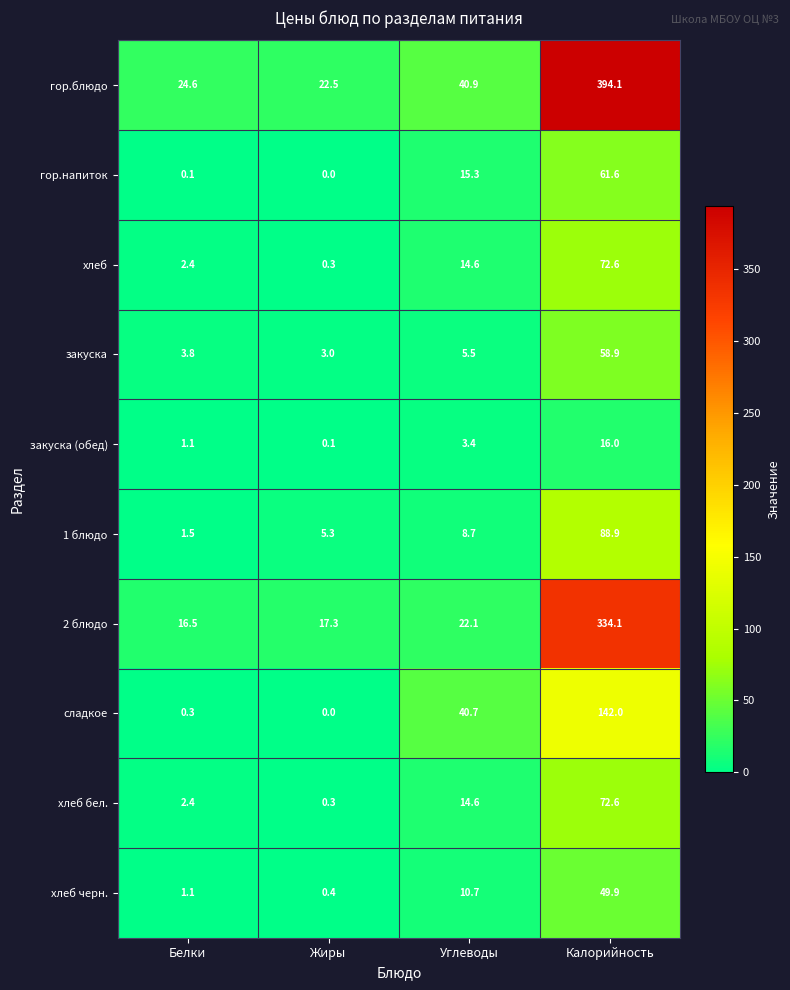

Which series has the largest total across all categories?

гор.блюдо